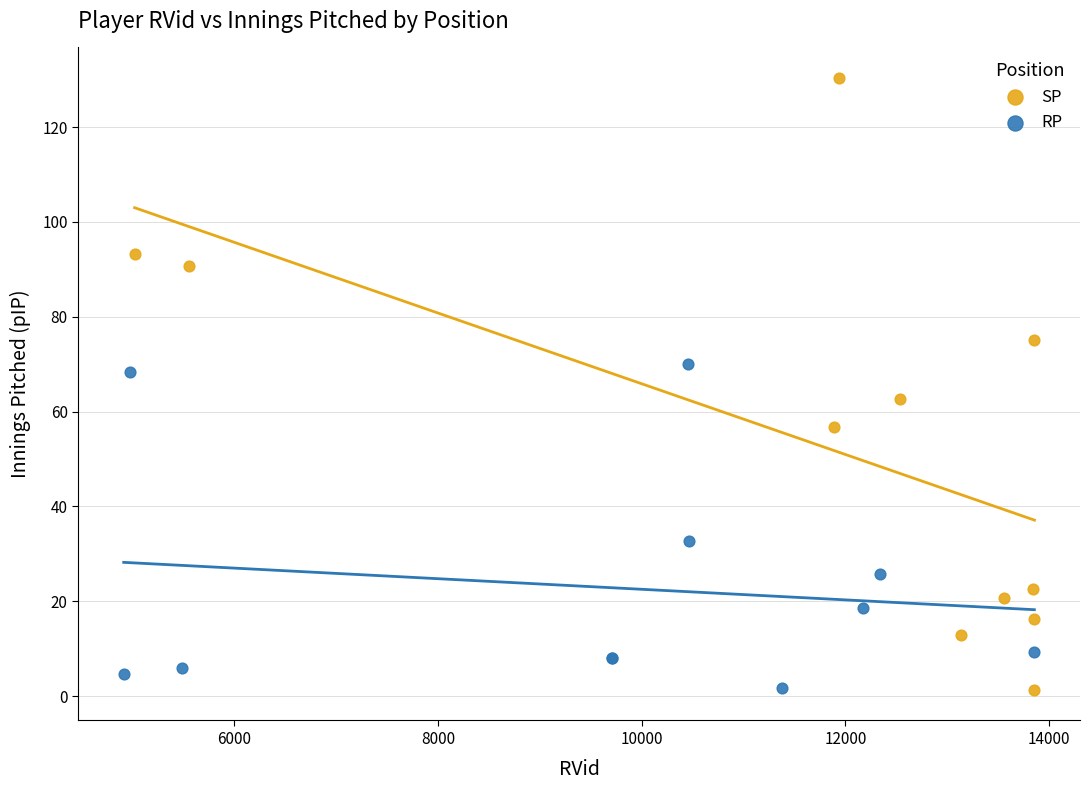

What are all the series names shown in the legend?

SP, RP